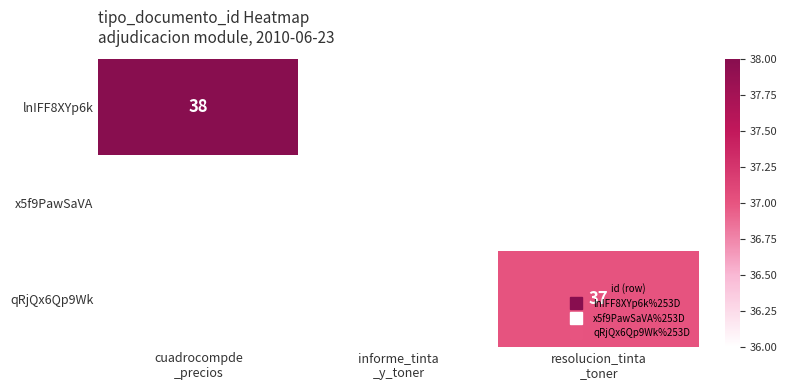

List the series in order of their overall mean, highest first.

lnIFF8XYp6k, x5f9PawSaVA, qRjQx6Qp9Wk